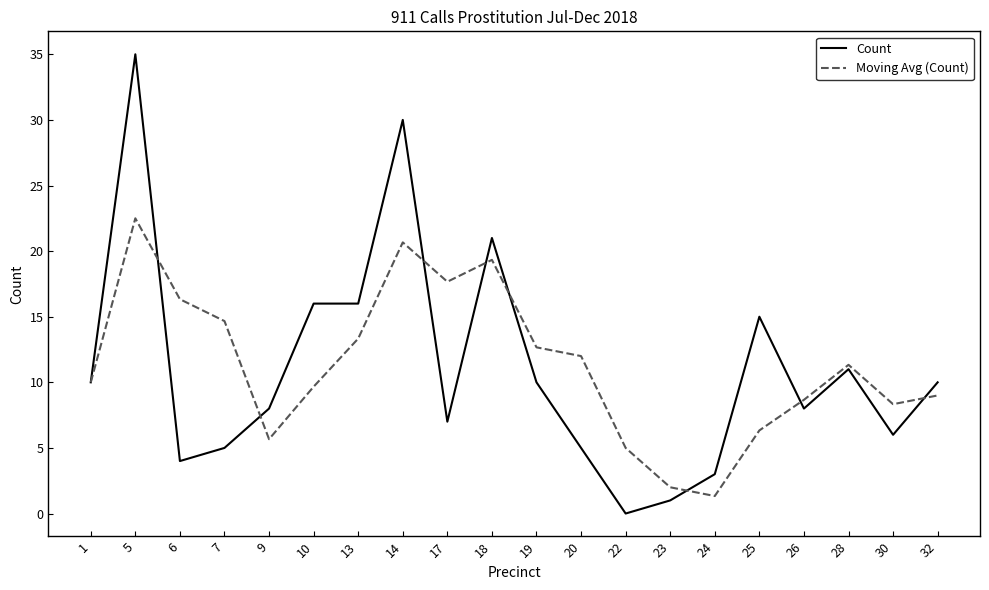

Rank the series at 7 from highest to lowest value.

Moving Avg (Count), Count